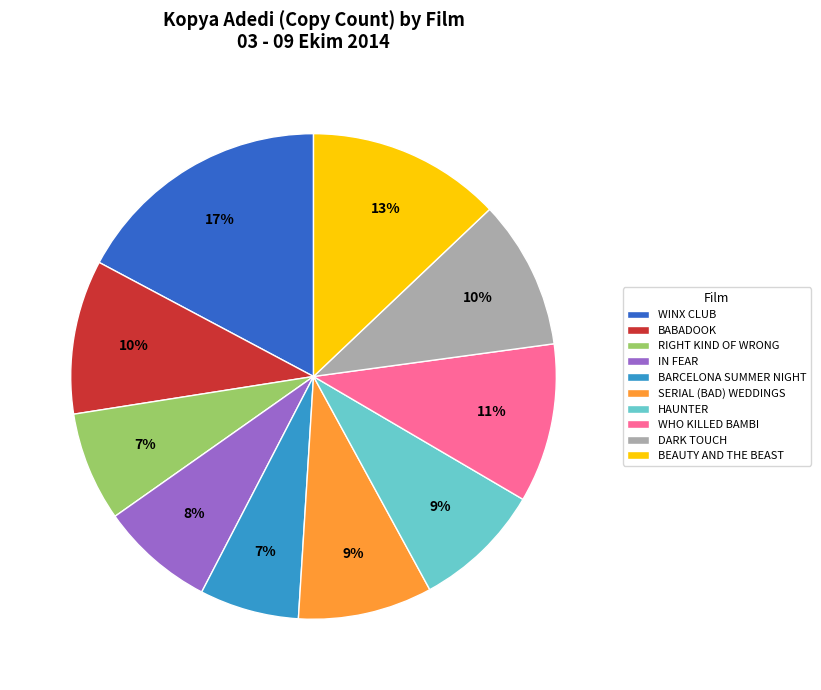

The SERIAL (BAD) WEDDINGS slice represents 9% of the pie. True or false?

True